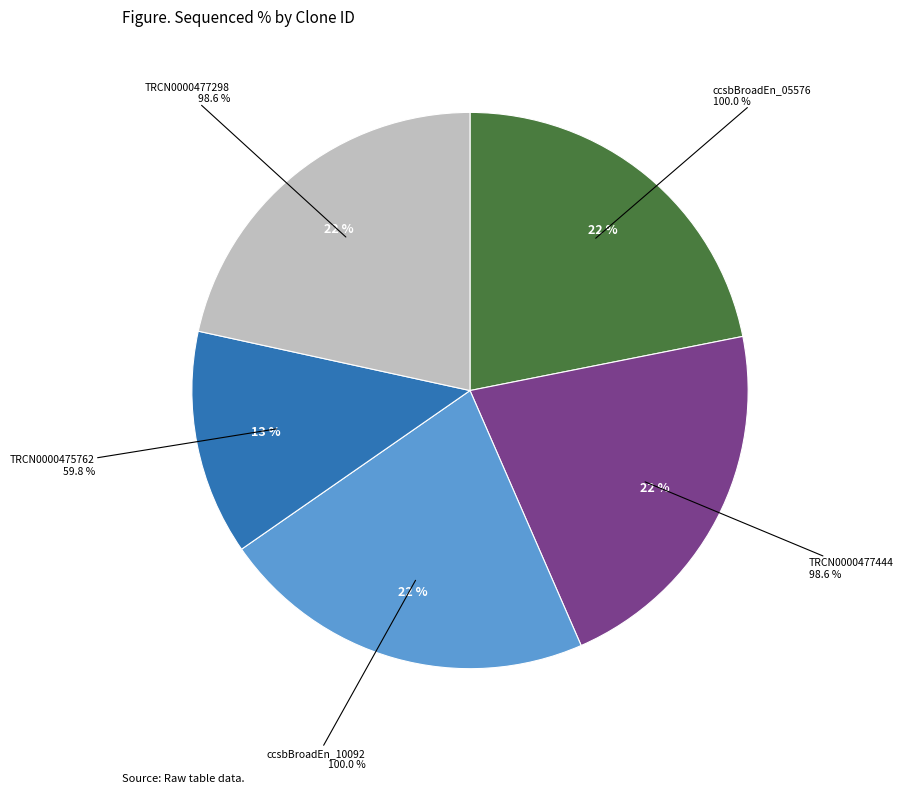

Is there any slice that represents more than half of the pie?

No